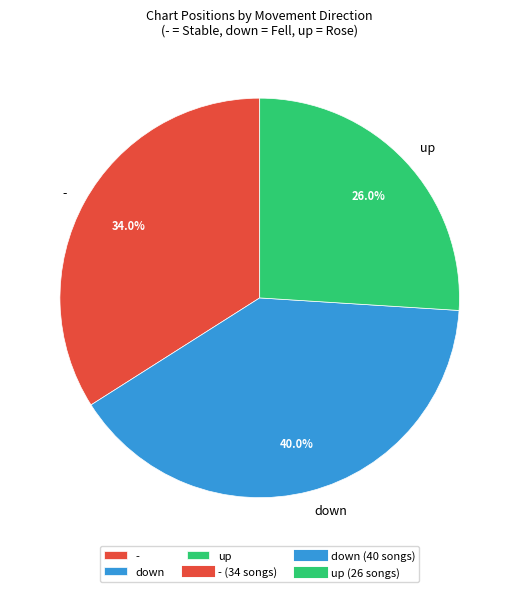

To the nearest percent, what percentage of the pie is -?

34%